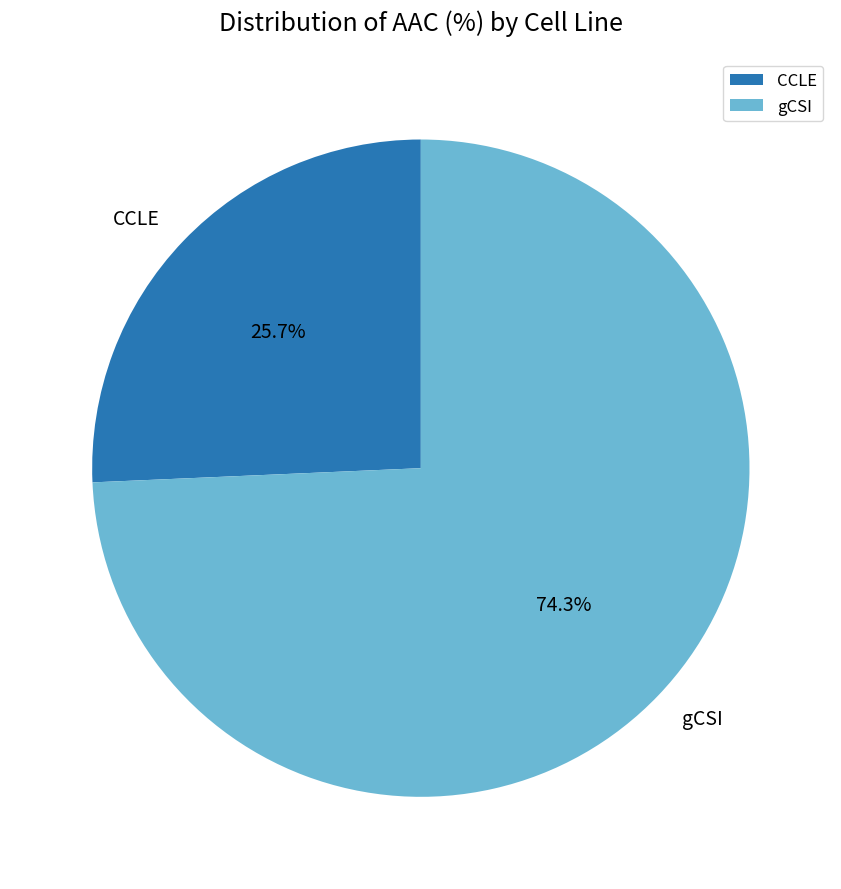

Is there a majority slice in this chart?

Yes